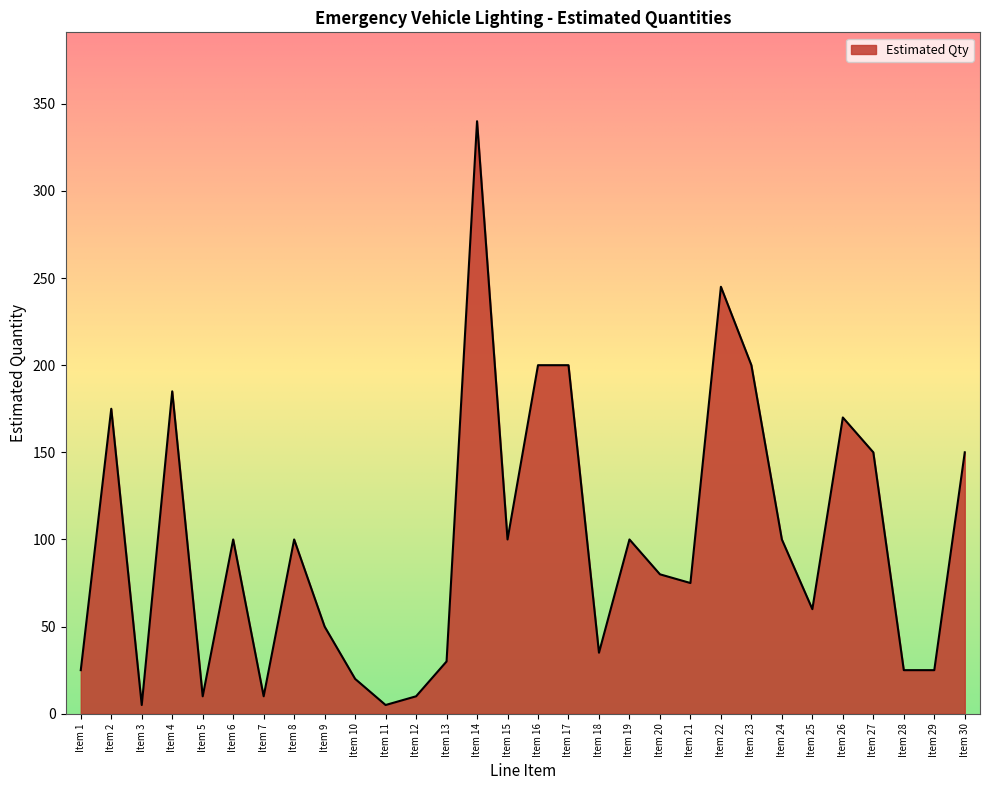

What is the change in value from Item 15 to Item 21?

-25